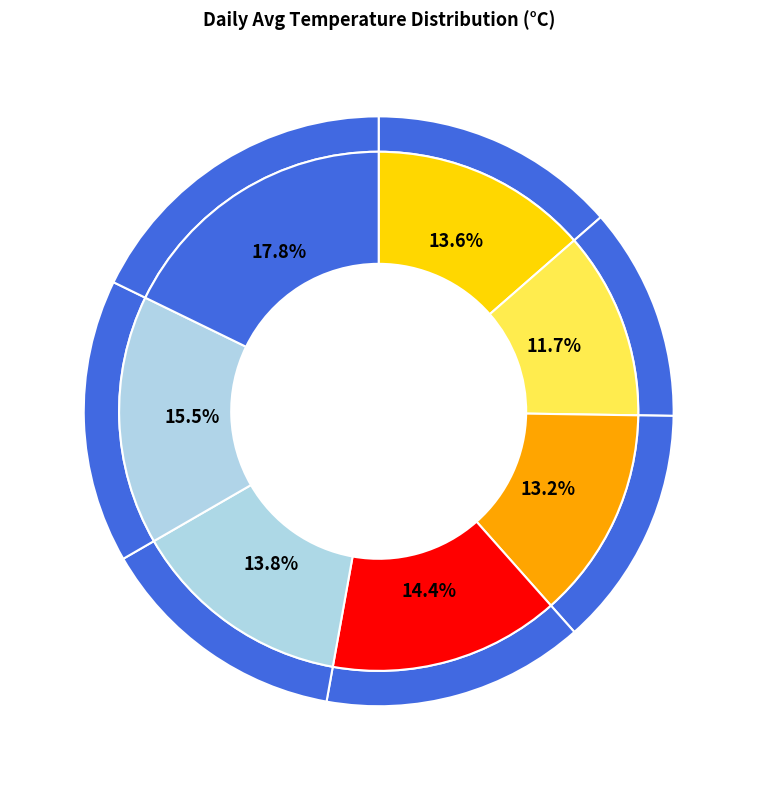

To the nearest percent, what is the average slice percentage?

14%